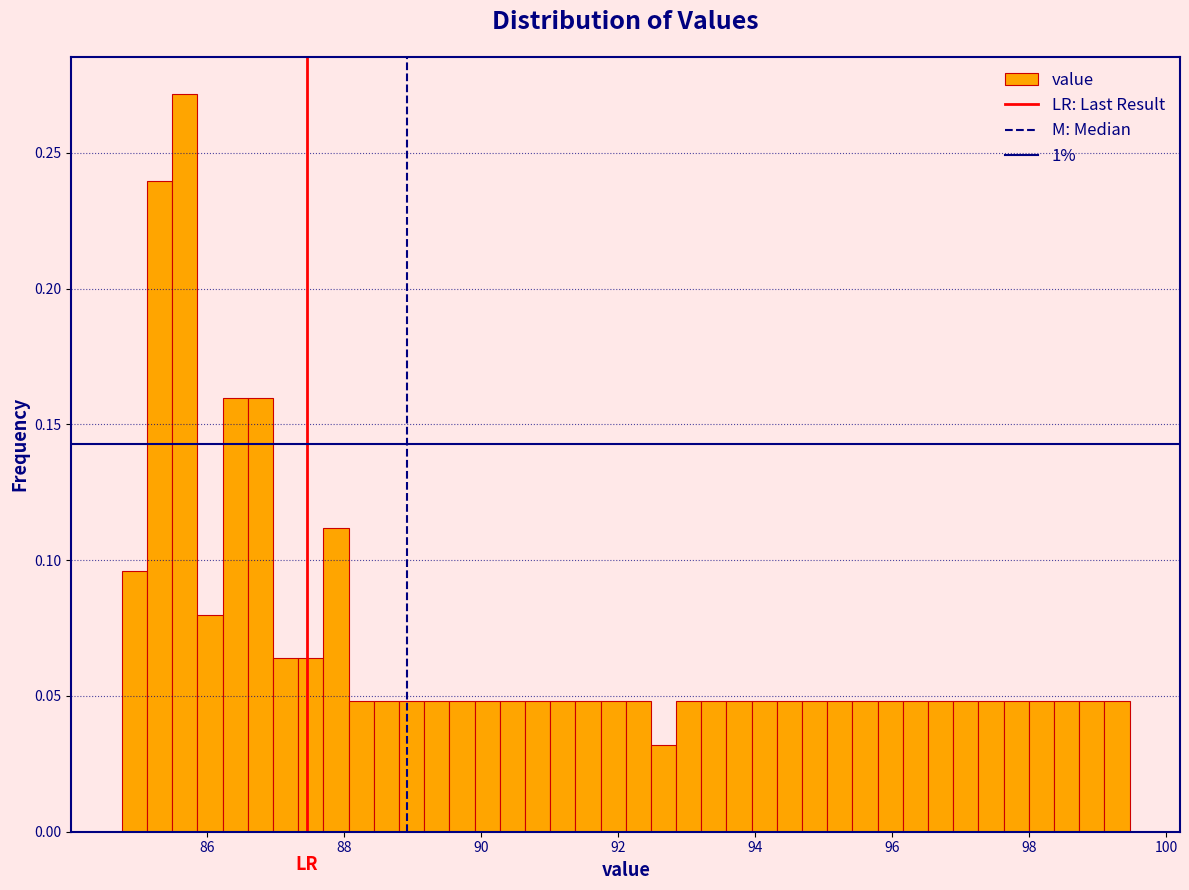

Read against the x-axis, roughly where is the centre of the tallest bar?

85.6